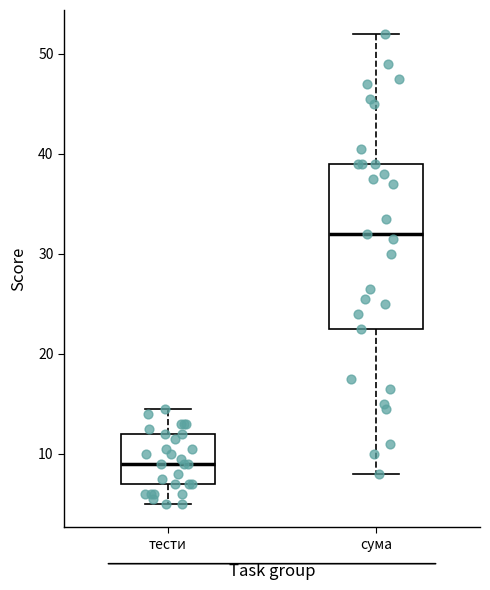

Reading left to right, read every box against the y-axis: the position of its median line, the range the box covers, and the ends of its whiskers. The values are not printed on the chart, so give them approximately, as read against the axis.

тести: median 9, box 7 to 12, whiskers 5 to 15
сума: median 32, box 23 to 39, whiskers 8 to 52